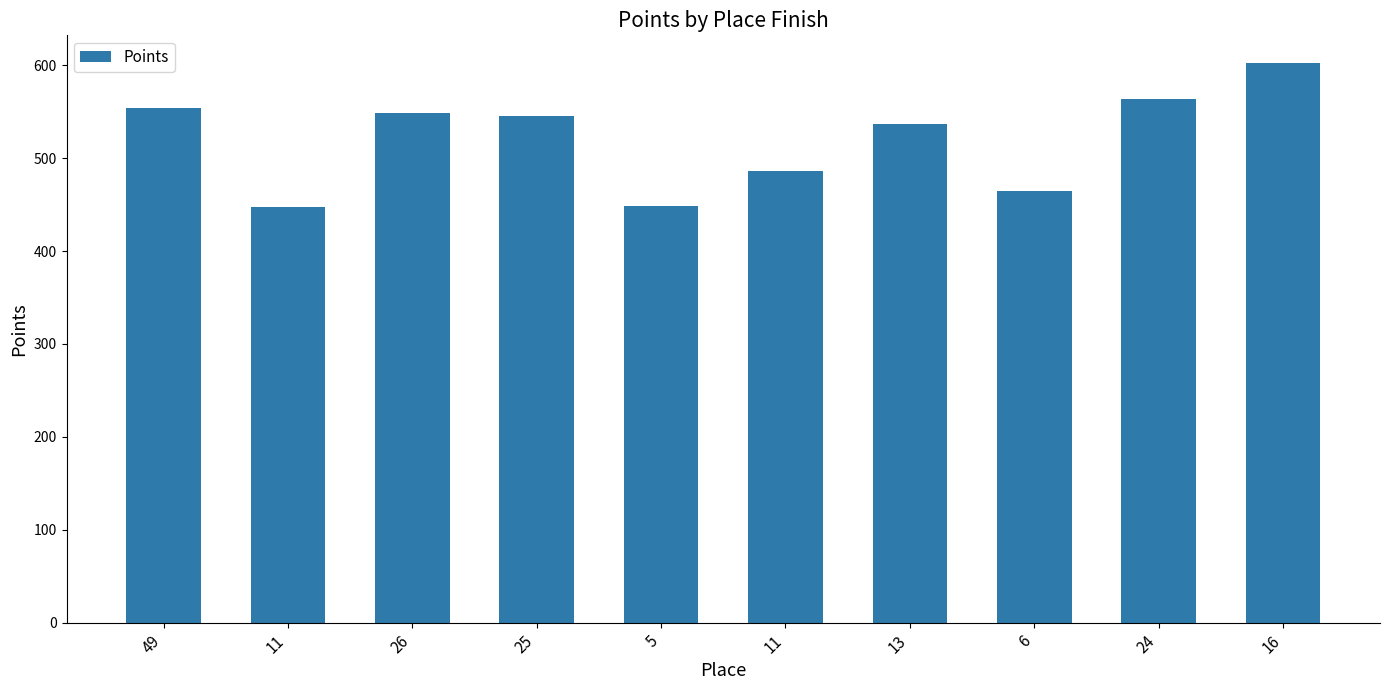

Approximately how many times larger is the value at 11 compared to 13?

0.8